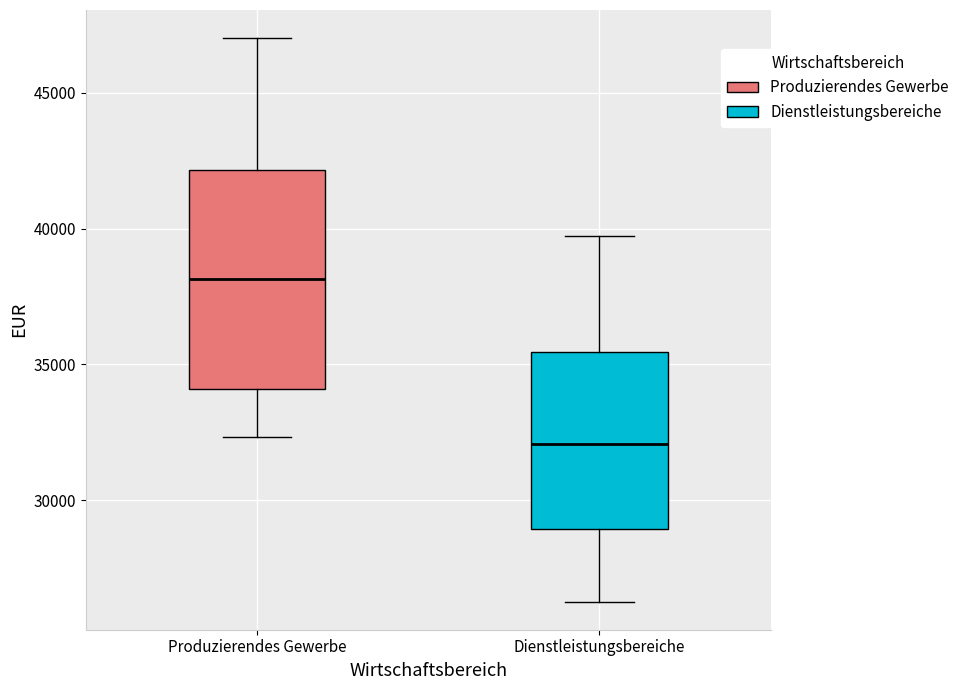

Which box's median line is the lowest?

Dienstleistungsbereiche